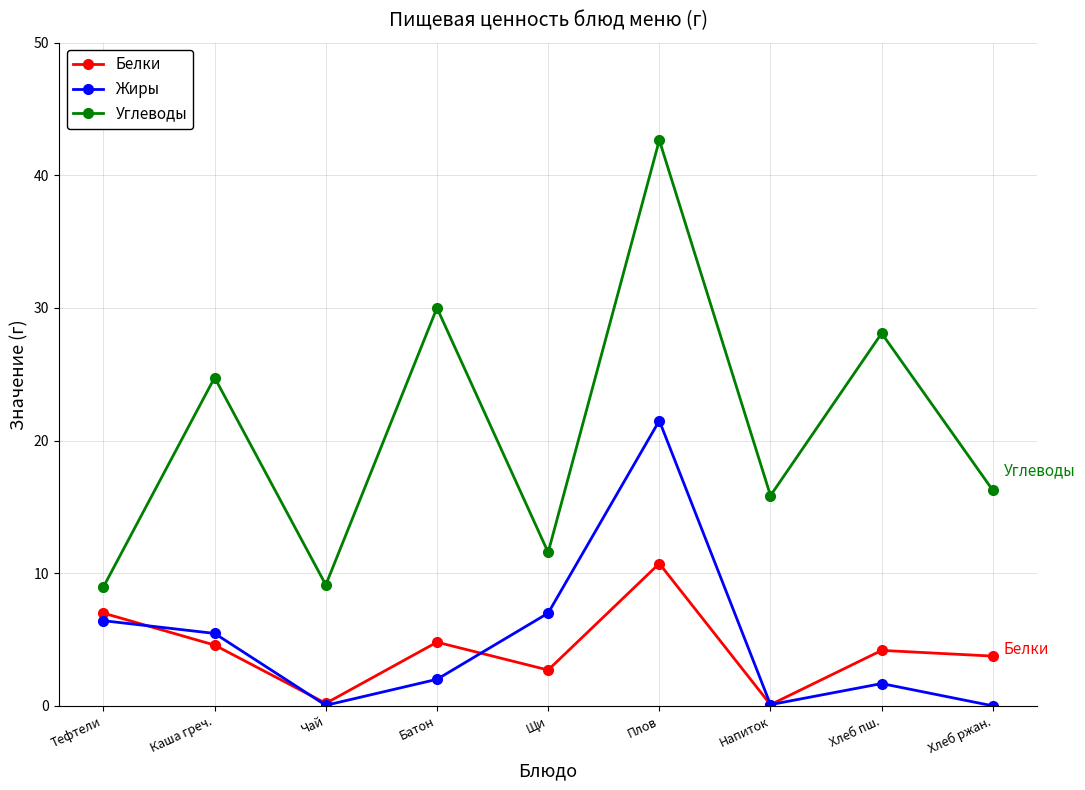

At which label is Жиры closest to 10?

Щи